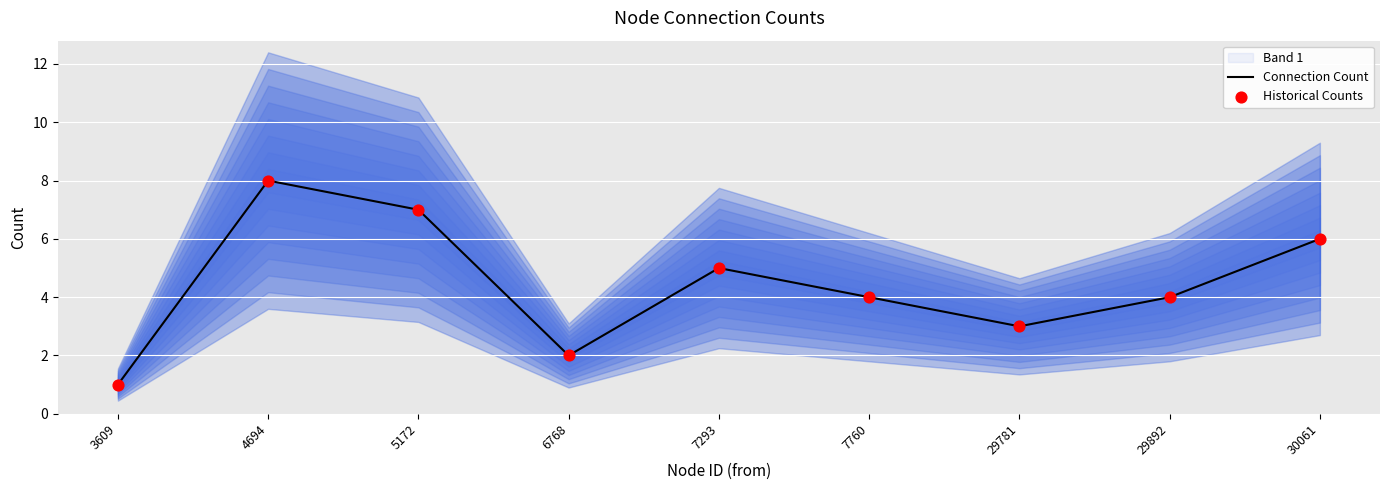

Is the value of Connection Count at 5172 greater than the value of Historical Counts at 29892?

Yes